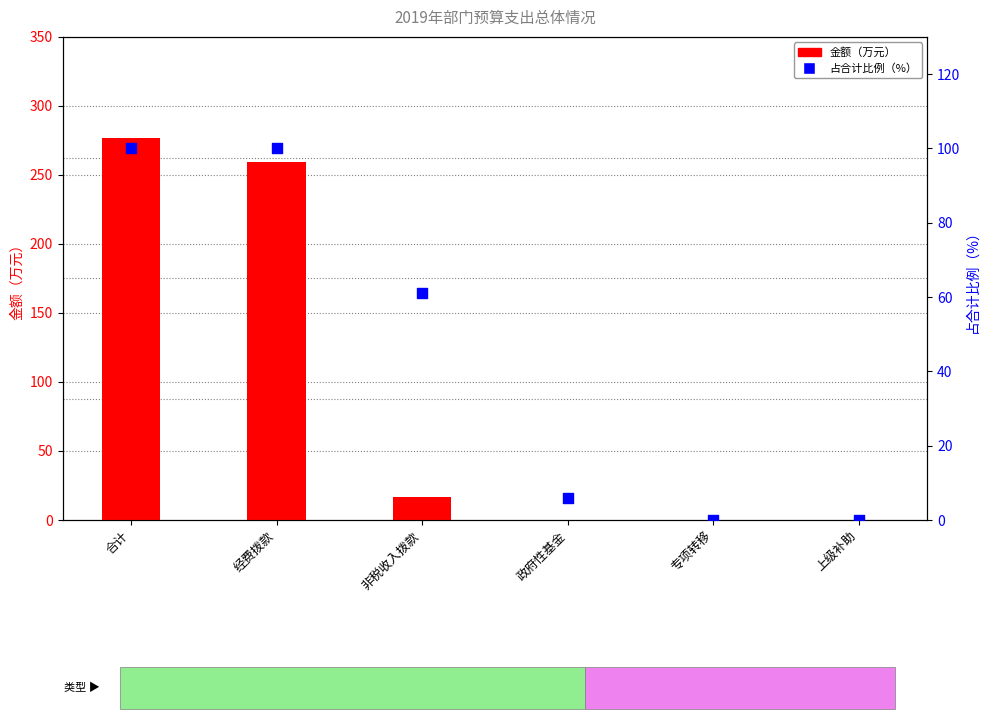

What are all the series names shown in the legend?

金额（万元）, 占合计比例（%）